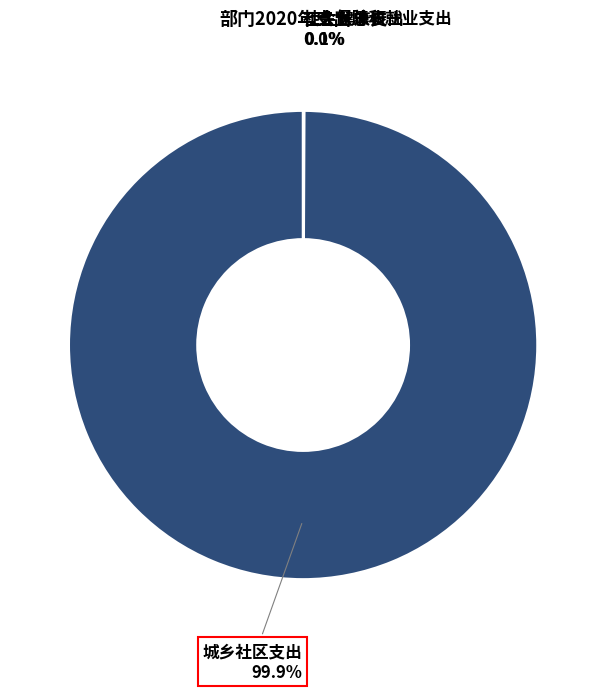

What is the largest slice in the pie chart?

城乡社区支出